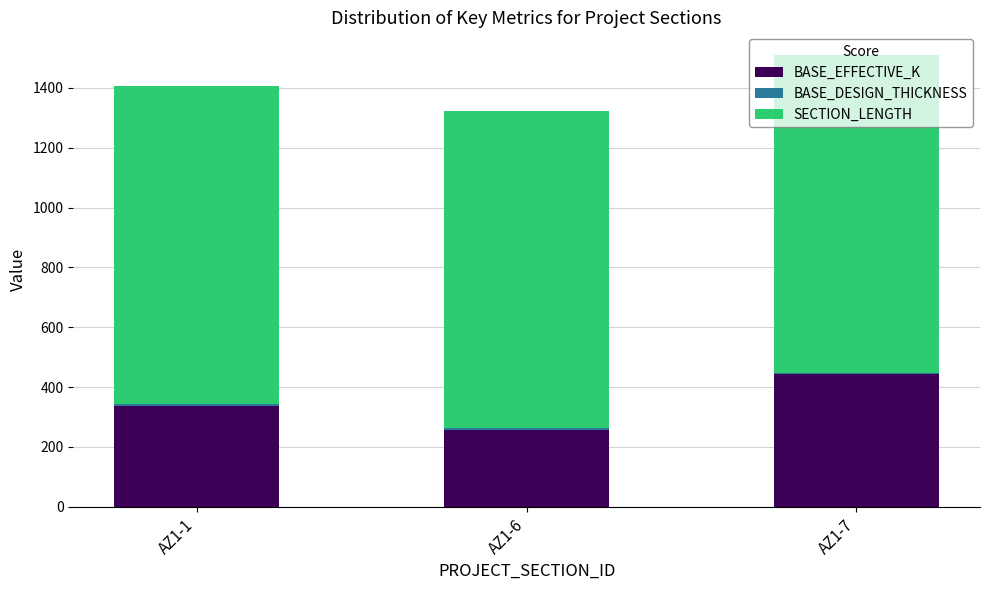

At which category is the sum across all series the highest?

AZ1-7